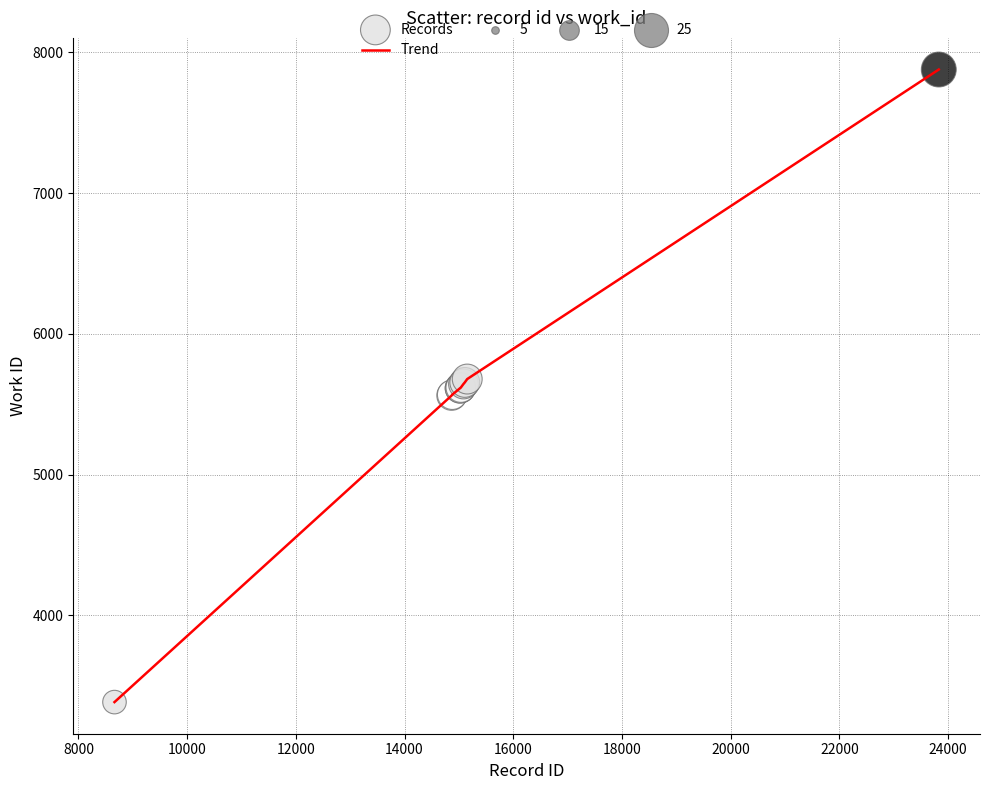

What is the difference between the maximum and minimum values?

4494